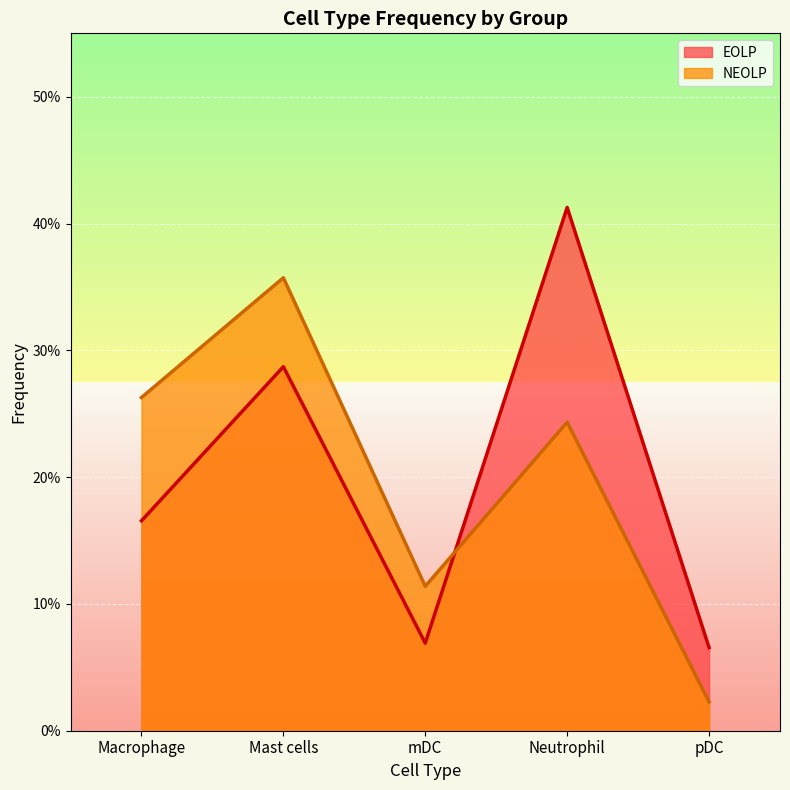

What is the difference between the maximum and minimum values in the EOLP series?

0.3